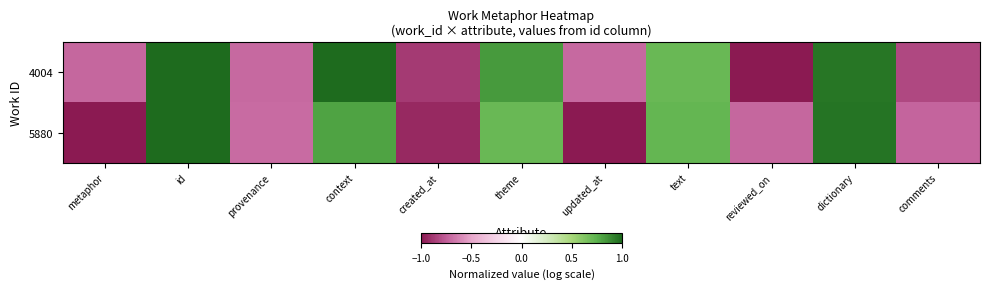

Which label corresponds to the smallest value in the chart?

reviewed_on